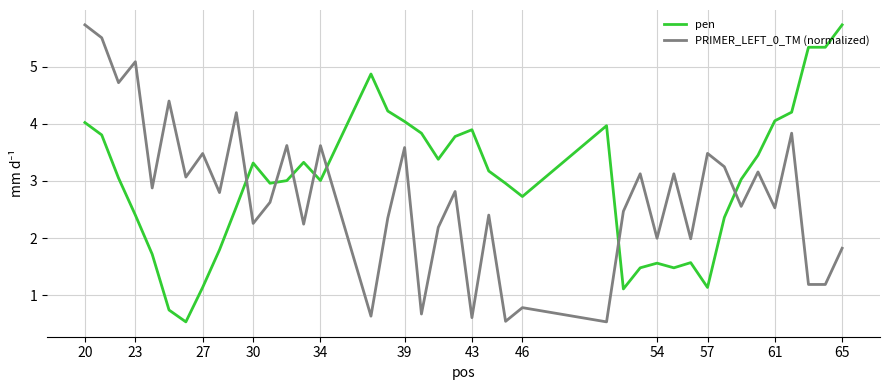

After their last crossing, which series has the higher values: PRIMER_LEFT_0_TM (normalized) or pen?

pen